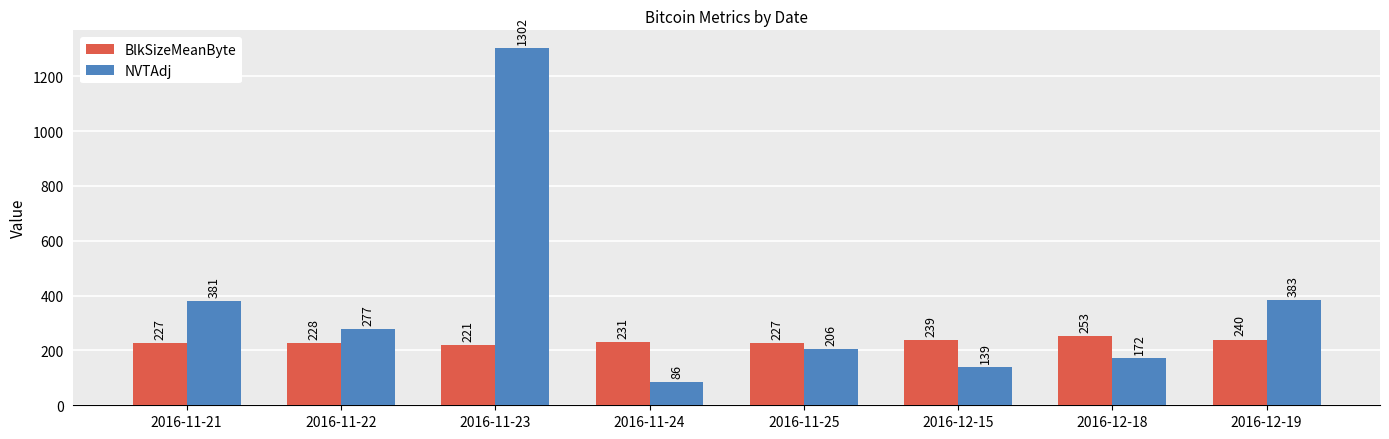

How many data points in BlkSizeMeanByte are less than 230?

4